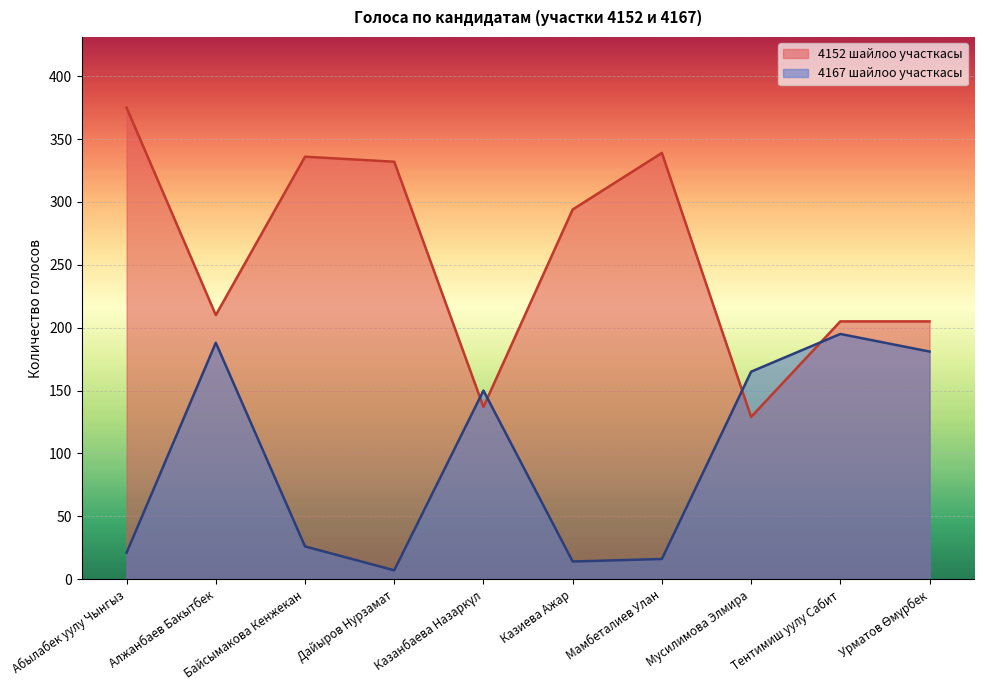

What is the smallest value displayed?

7